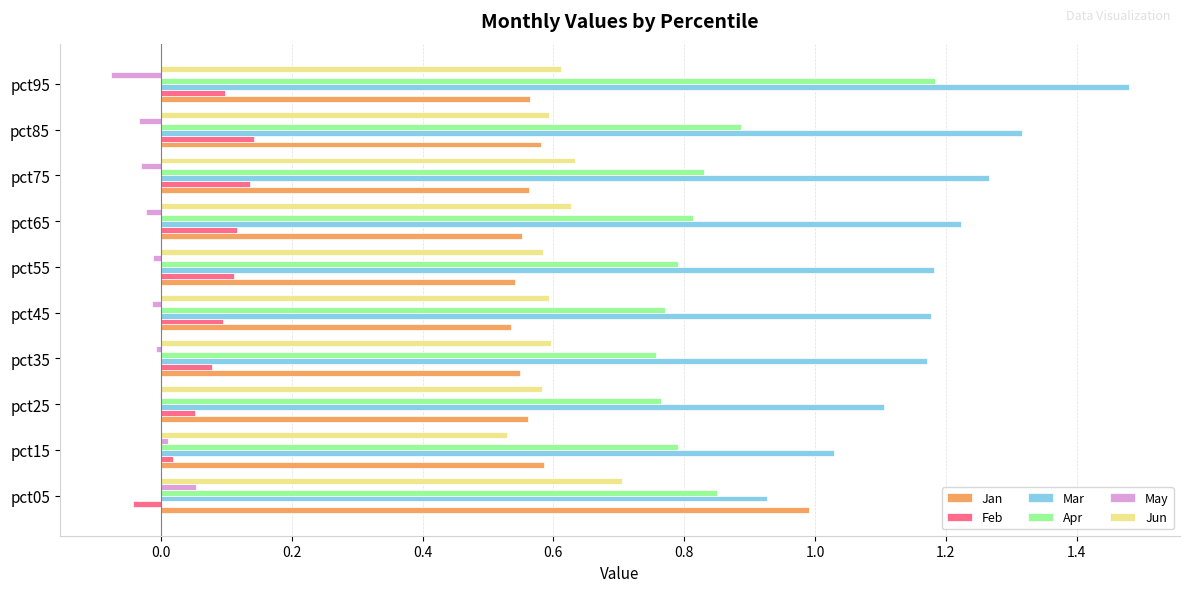

What is the sum of all Jan values?

6.0